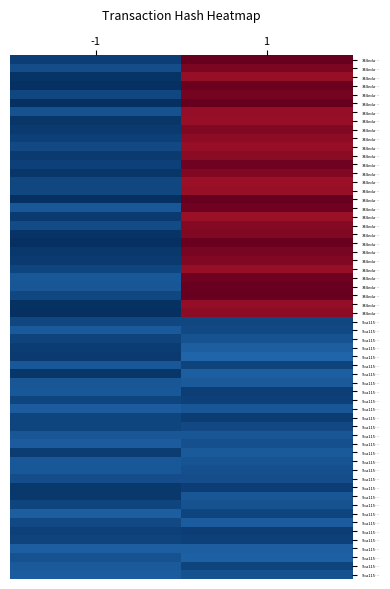

What is the smallest value displayed?

-1